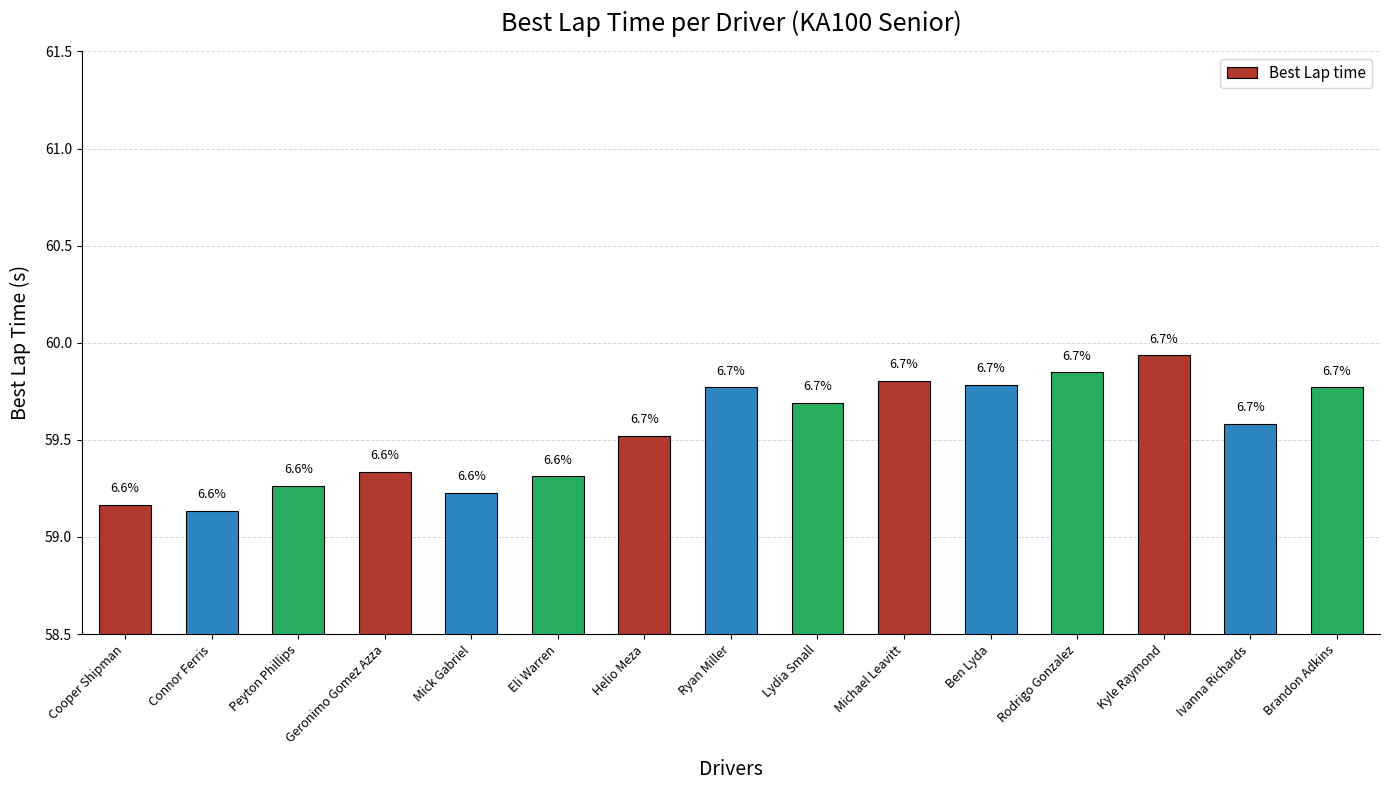

What is the change in value from Connor Ferris to Kyle Raymond?

+0.8